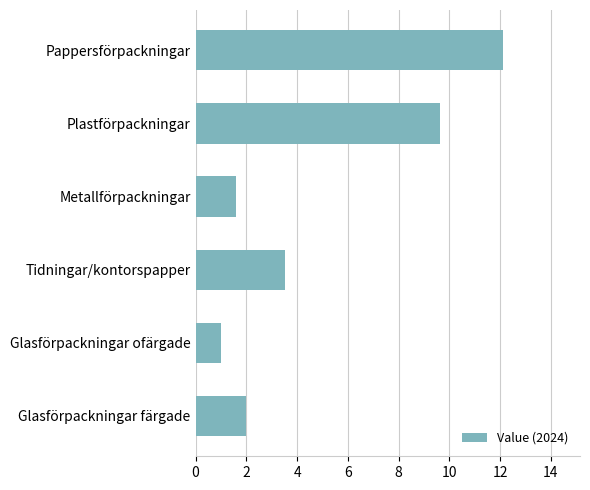

What is the difference between the maximum and minimum values?

11.1